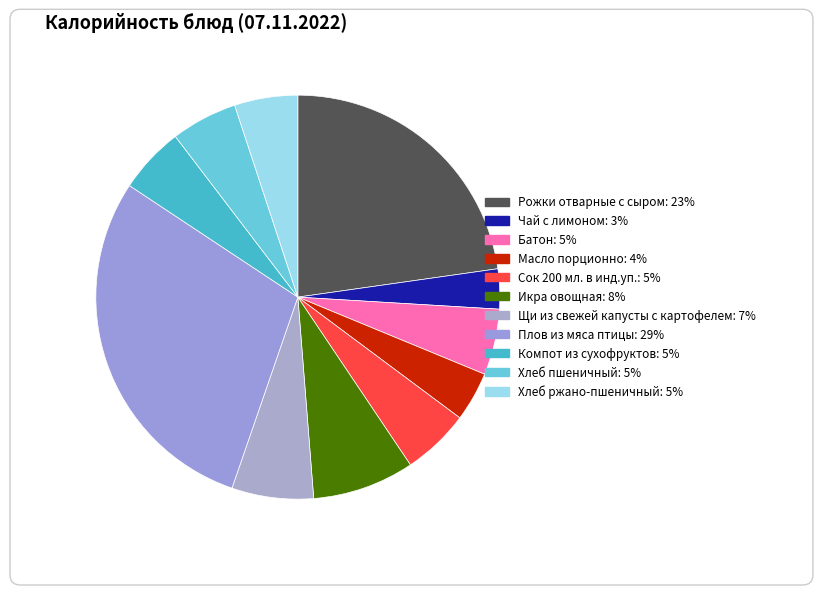

True or false: Плов из мяса птицы accounts for 29% of the total.

True